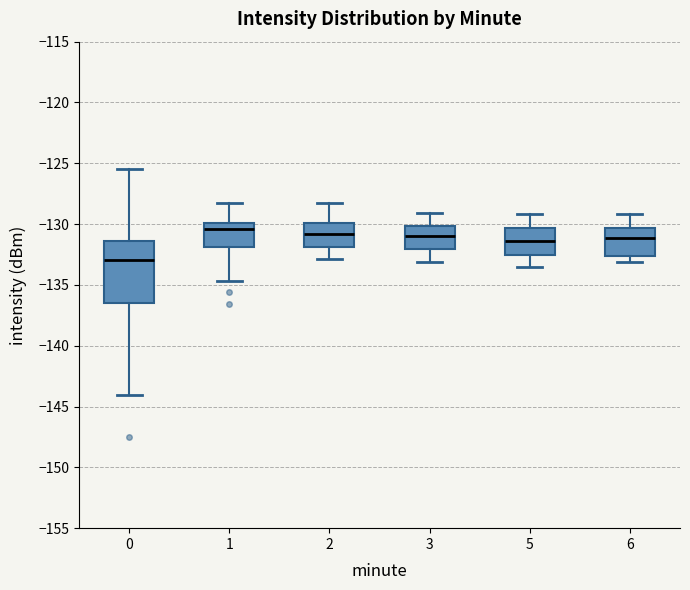

Reading left to right, transcribe this box plot: for each box, give where its median line is, the range the box spans, and where its two whiskers end, as read against the y-axis. The values are not printed on the chart, so give them approximately, as read against the axis.

0: median -133.0, box -136.5 to -131.5, whiskers -144.0 to -125.5
1: median -130.5, box -132.0 to -130.0, whiskers -134.5 to -128.5
2: median -131.0, box -132.0 to -130.0, whiskers -133.0 to -128.0
3: median -131.0, box -132.0 to -130.0, whiskers -133.0 to -129.0
5: median -131.5, box -132.5 to -130.5, whiskers -133.5 to -129.0
6: median -131.0, box -132.5 to -130.5, whiskers -133.0 to -129.0